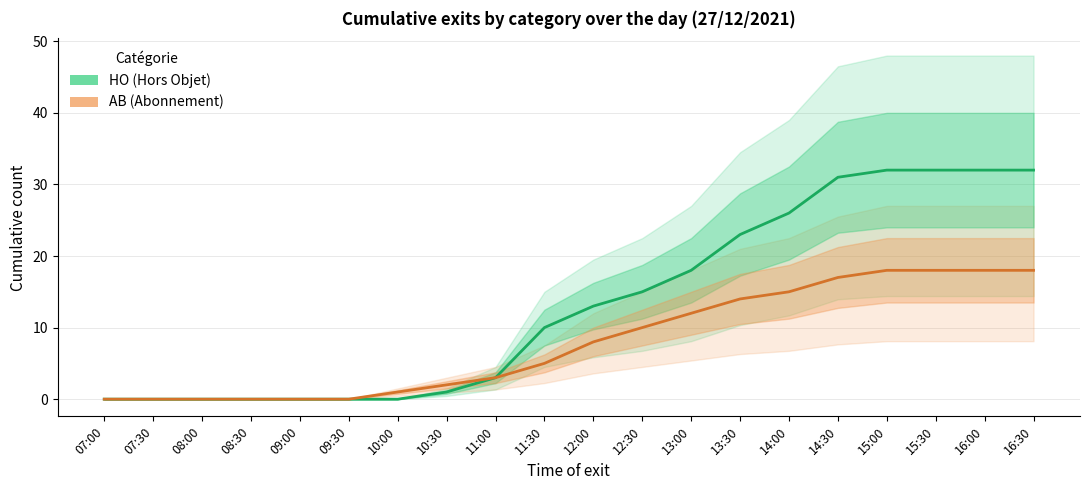

True or false: AB and HO cross at least once.

False